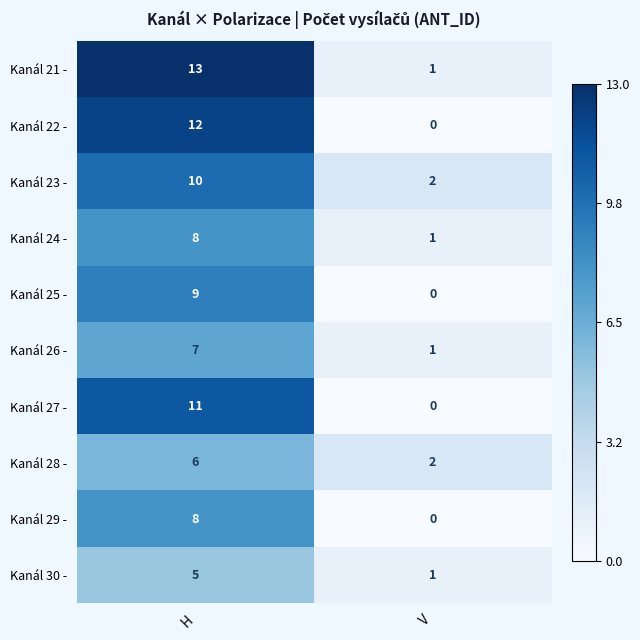

What is the difference between the highest and lowest values at H?

8